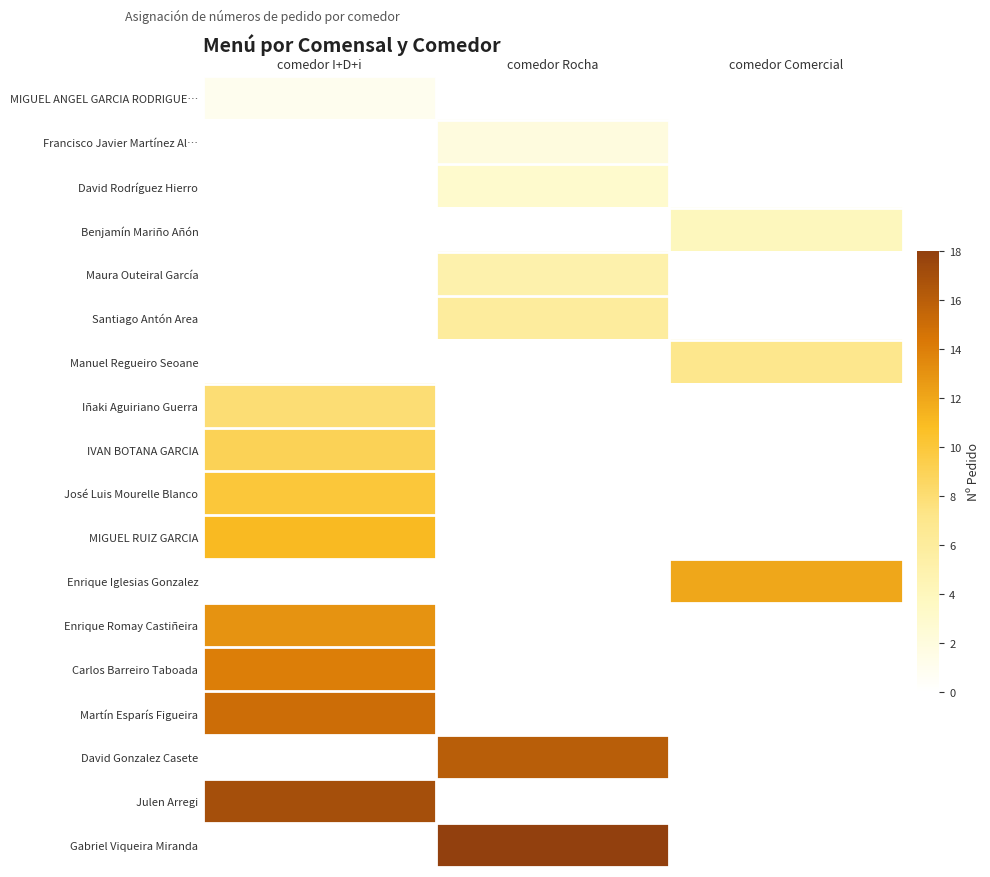

Between comedor Comercial and comedor Rocha, which is larger?

comedor Comercial